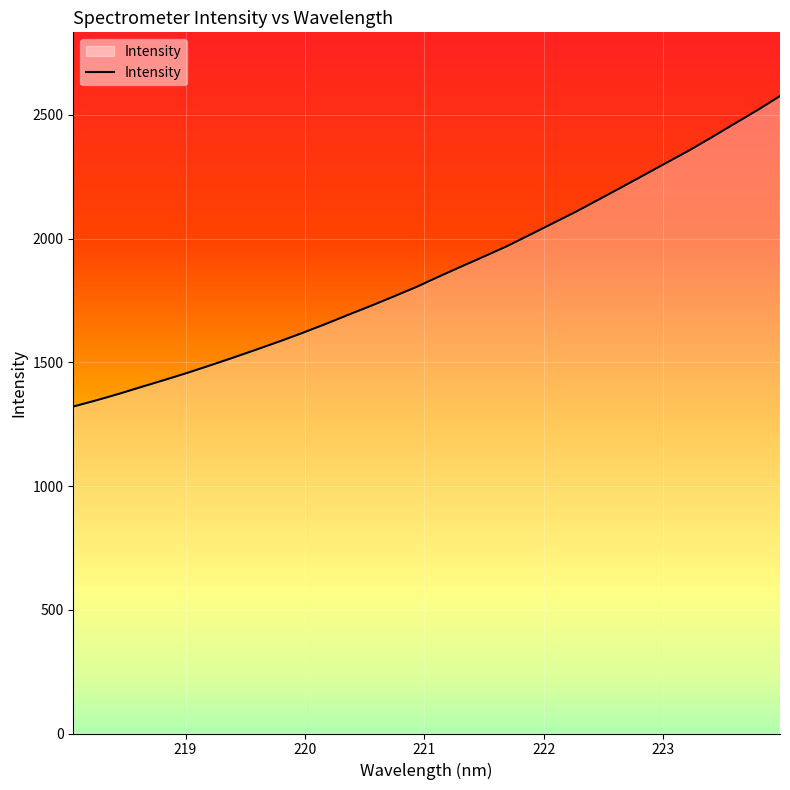

What is the smallest value displayed?

1321.2